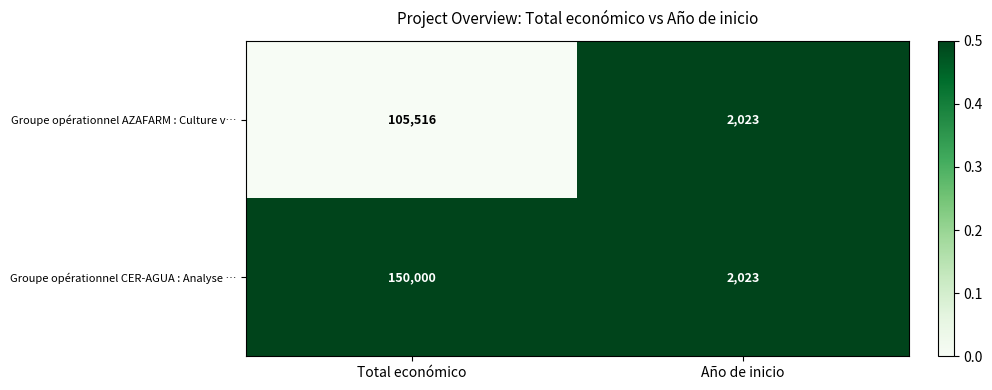

Rank the series by their maximum value, from highest to lowest.

Groupe opérationnel CER-AGUA : Analyse …, Groupe opérationnel AZAFARM : Culture v…